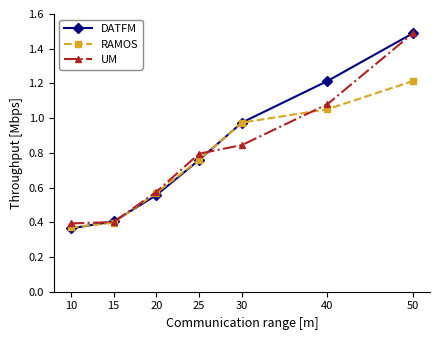

What are all the series names shown in the legend?

DATFM, RAMOS, UM